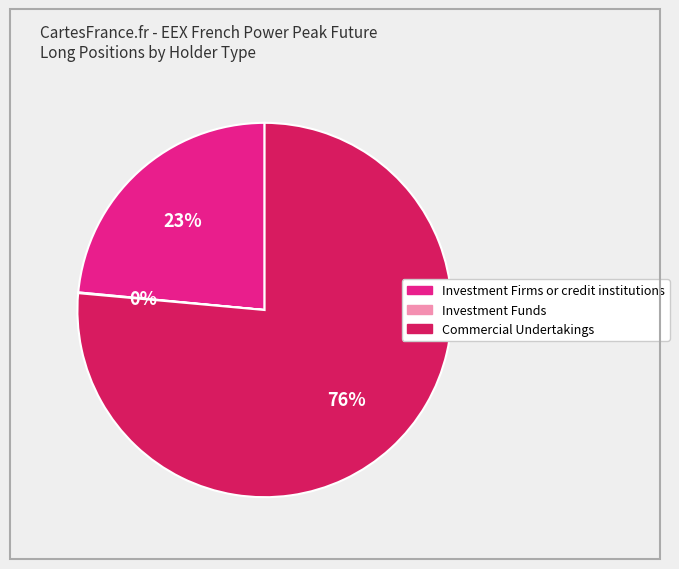

To the nearest percent, what is the average slice percentage?

33%